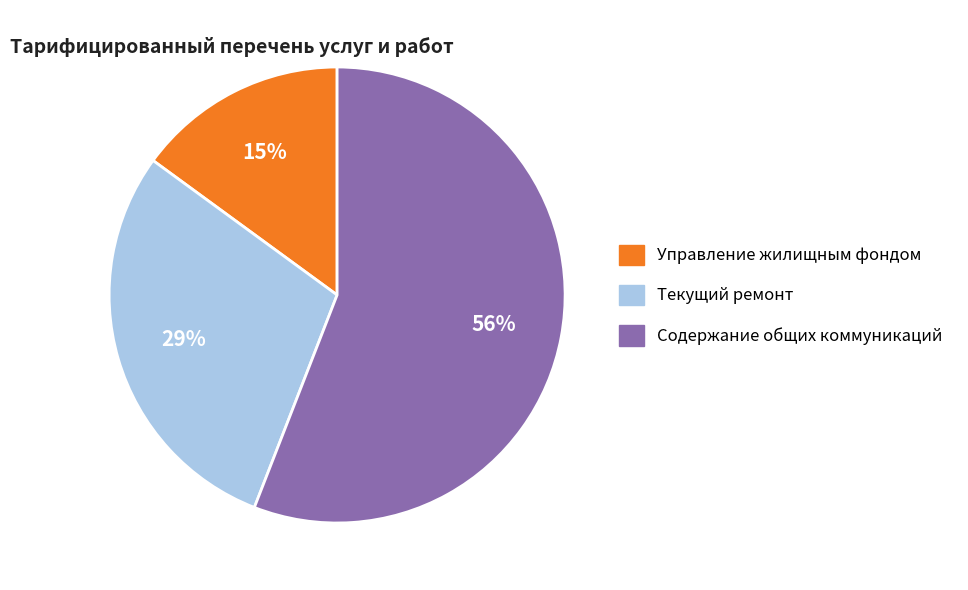

To the nearest percent, what is the difference between the largest and smallest slice percentages?

41%